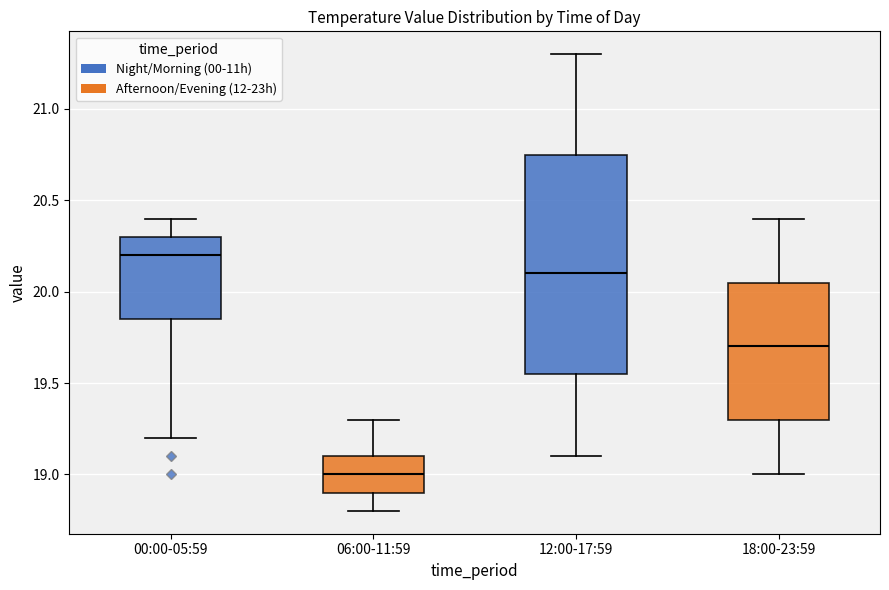

Reading left to right, read every box against the y-axis: the position of its median line, the range the box covers, and the ends of its whiskers. The values are not printed on the chart, so give them approximately, as read against the axis.

00:00-05:59: median 20.20, box 19.85 to 20.30, whiskers 19.20 to 20.40
06:00-11:59: median 19.00, box 18.90 to 19.10, whiskers 18.80 to 19.30
12:00-17:59: median 20.10, box 19.55 to 20.75, whiskers 19.10 to 21.30
18:00-23:59: median 19.70, box 19.30 to 20.05, whiskers 19.00 to 20.40